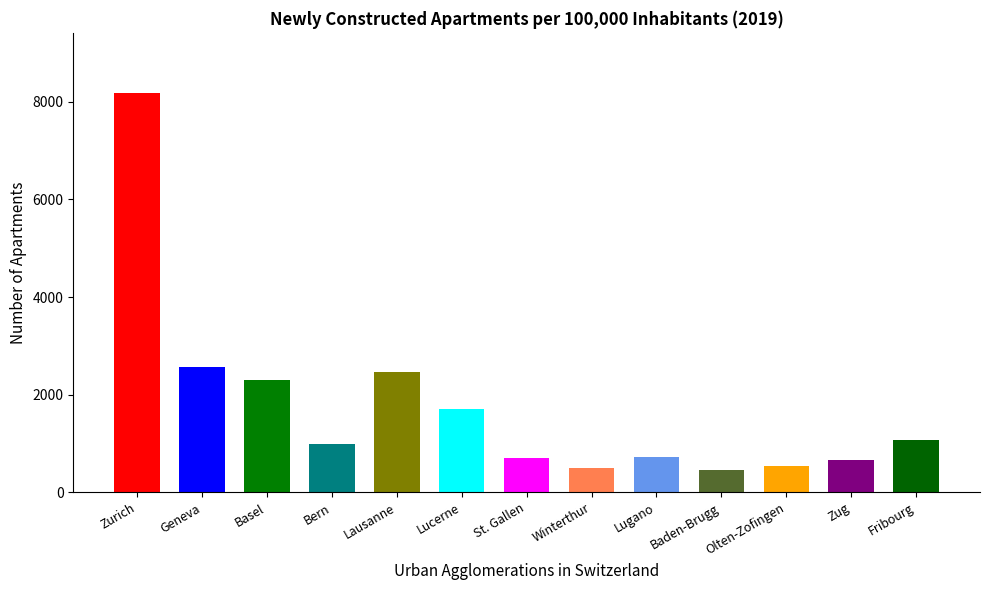

How many bars are there in total?

13